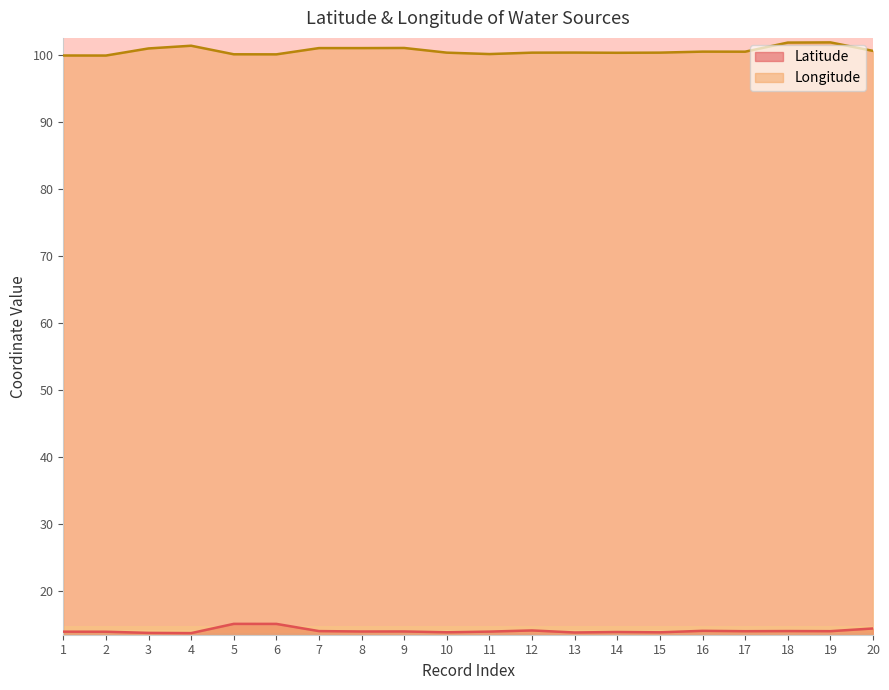

How many interior local peaks does the Longitude series have?

6